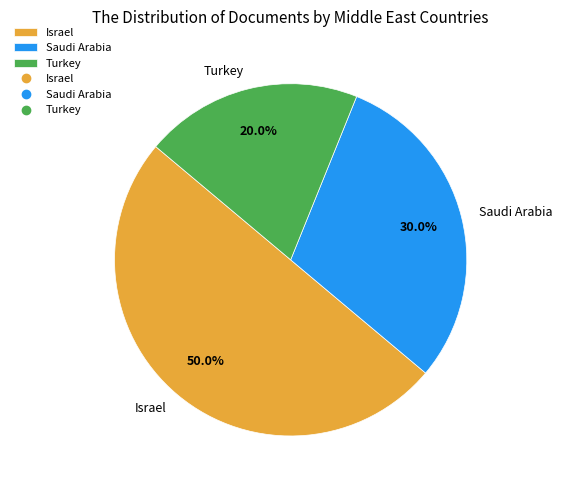

To the nearest percent, what percentage of the pie is Saudi Arabia?

30%